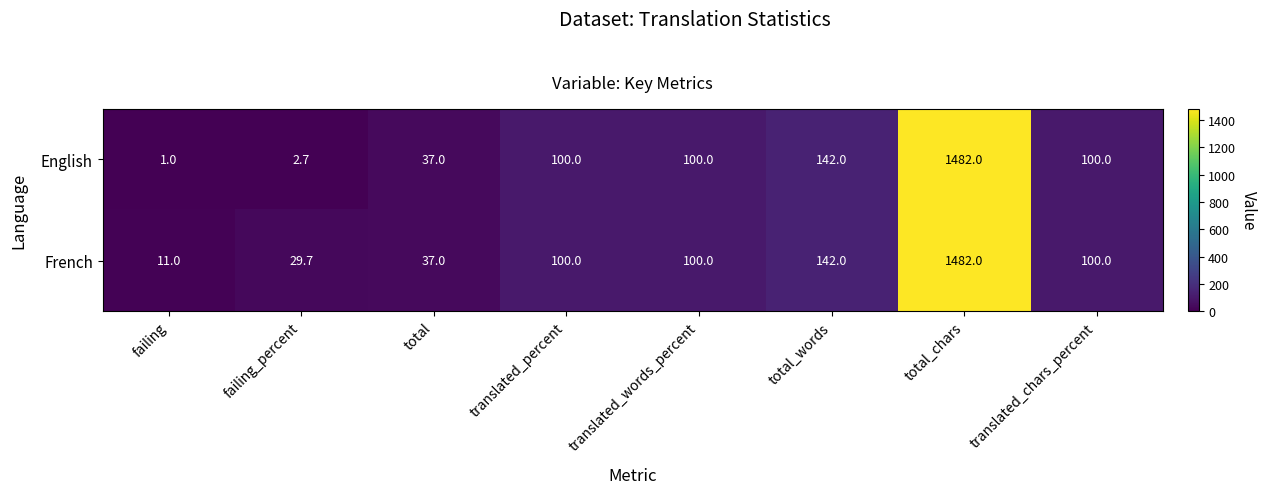

At failing, list the series in order from smallest to largest.

English, French